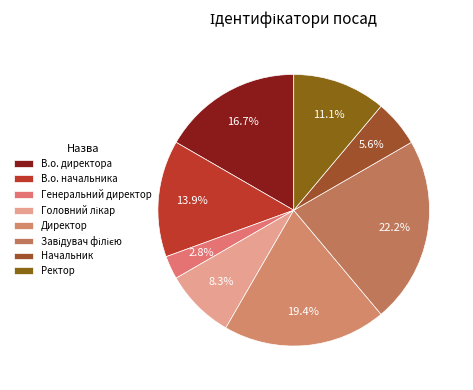

Does any single category account for the majority?

No